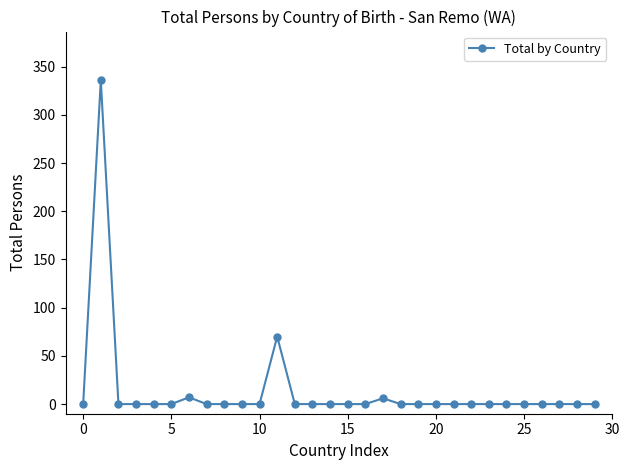

True or false: the data has more than 1 interior local peaks.

True